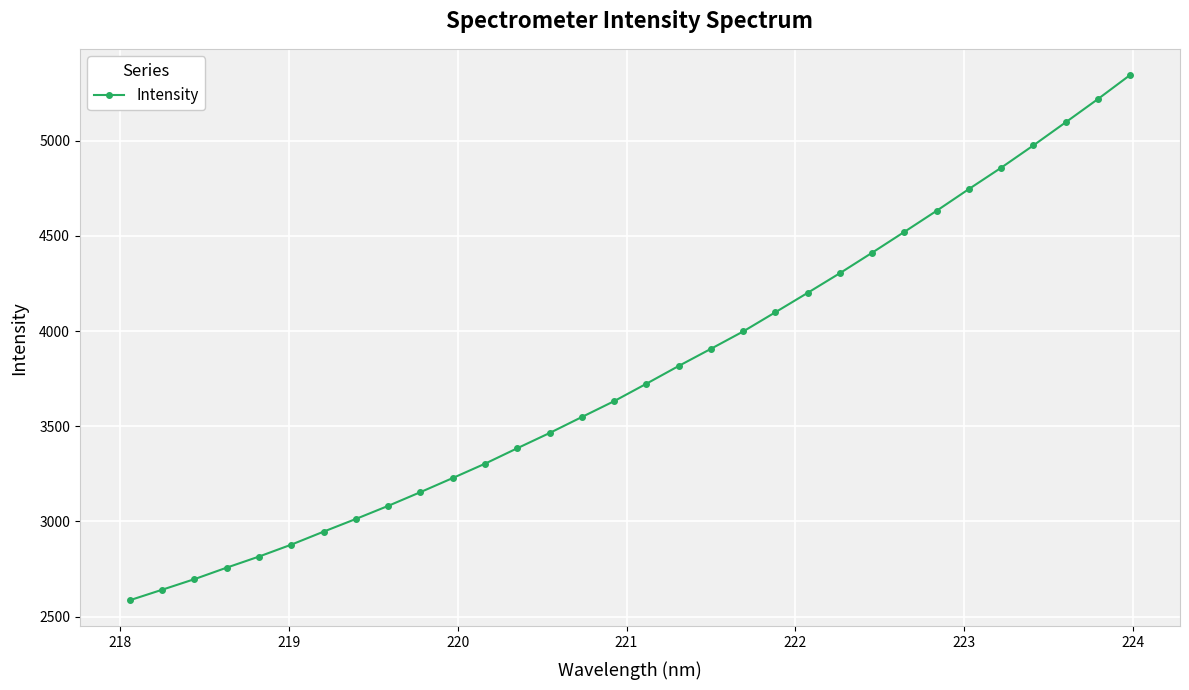

How many data points are above 3723?

16